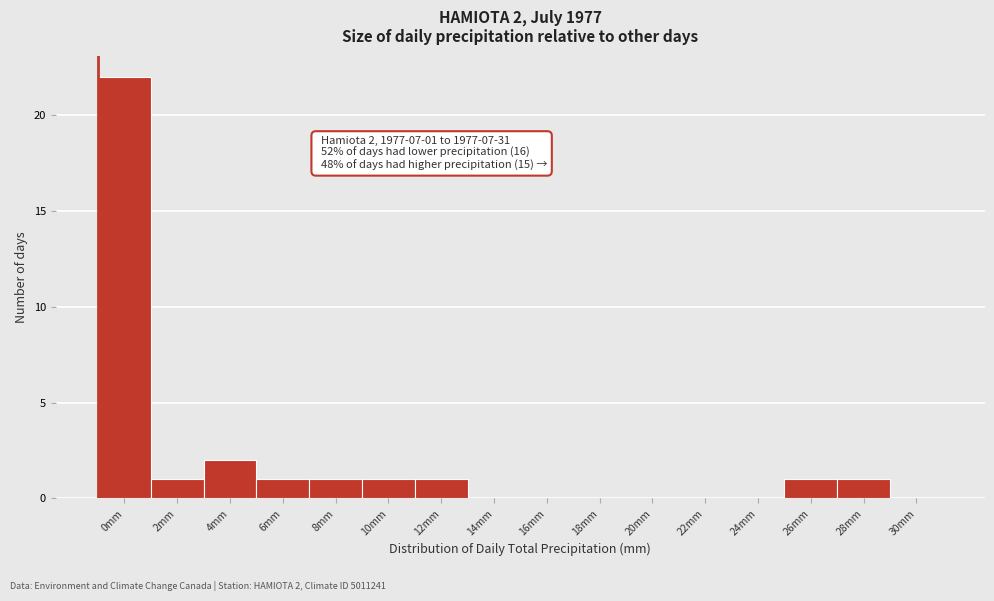

Reading left to right, list all the values displayed in this chart.

0mm=22	2mm=1	4mm=2	6mm=1	8mm=1	10mm=1	12mm=1	14mm=0	16mm=0	18mm=0	20mm=0	22mm=0	24mm=0	26mm=1	28mm=1	30mm=0